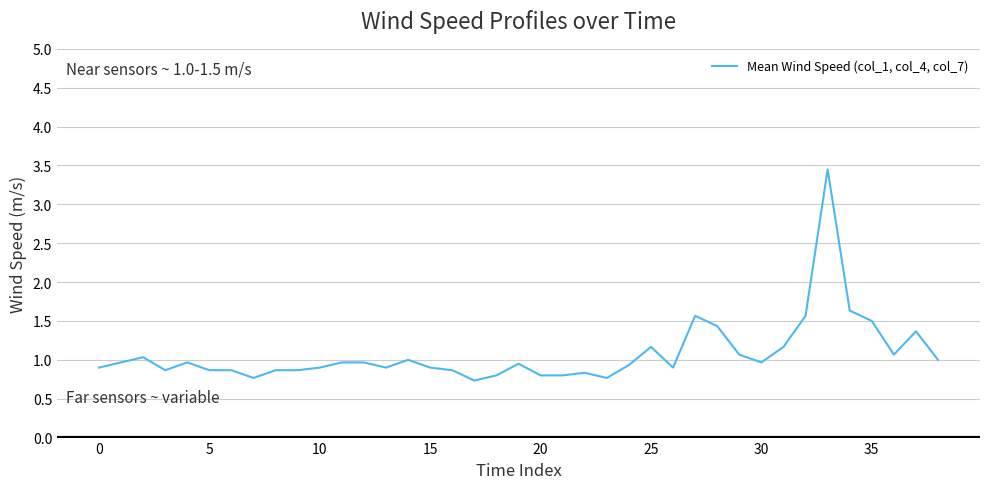

What is the difference between the maximum and minimum values?

2.7